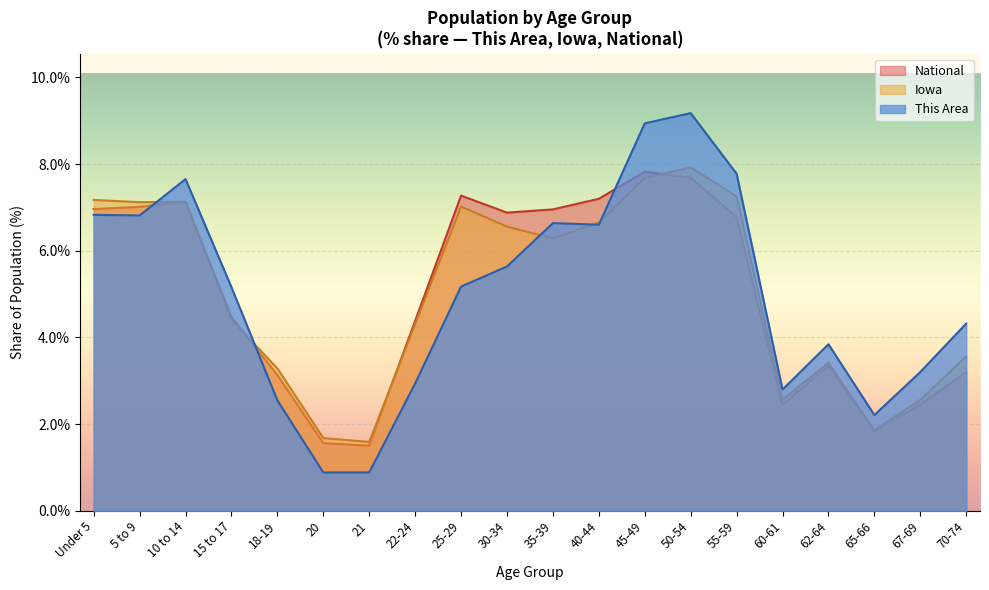

What is the greatest value displayed?

9.2